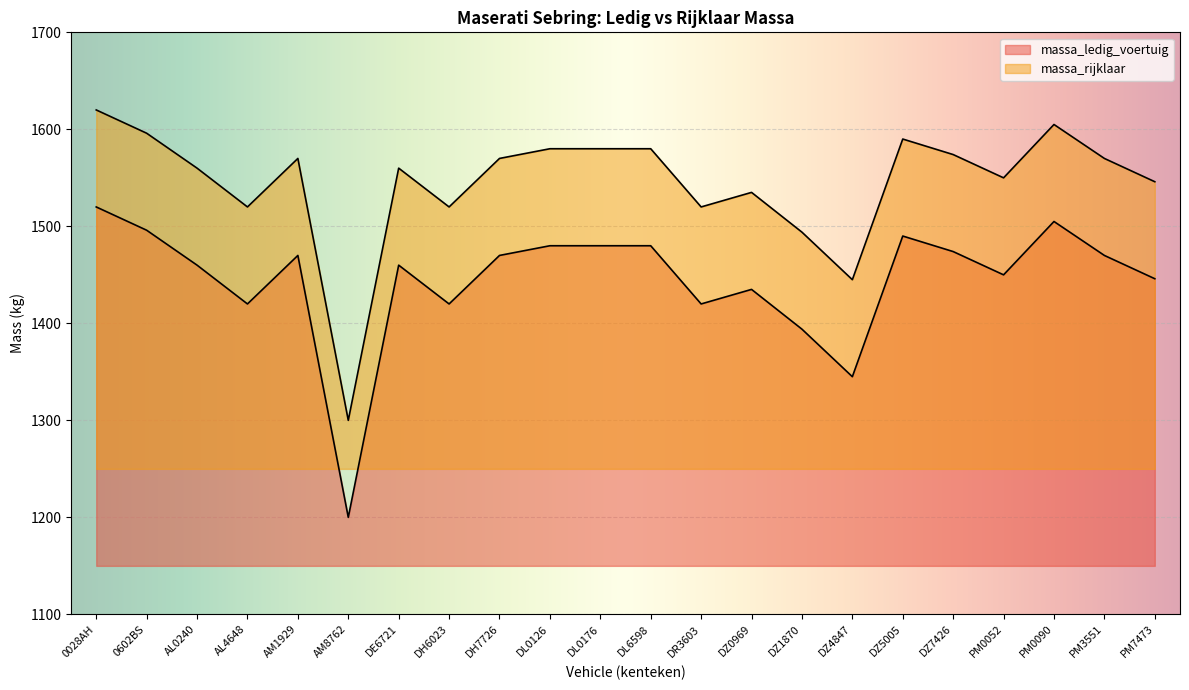

The massa_rijklaar series shows 1570 at AM1929. True or false?

True